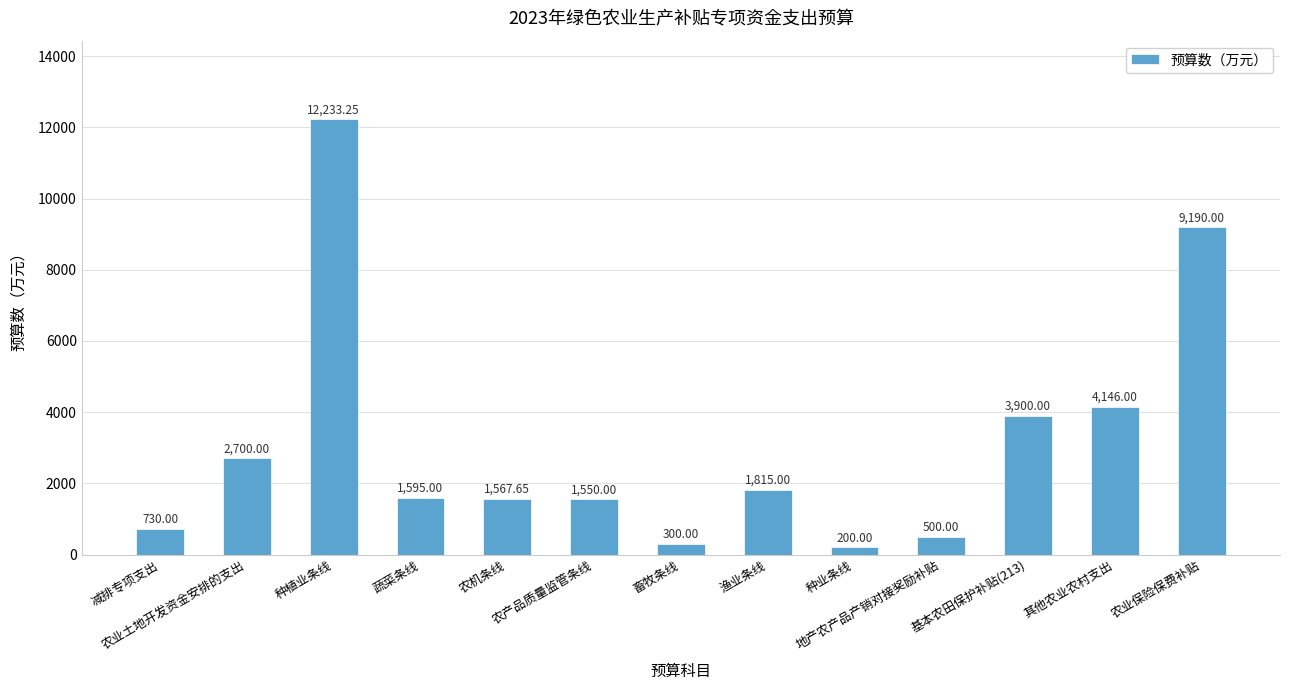

What is the smallest value displayed?

200.0